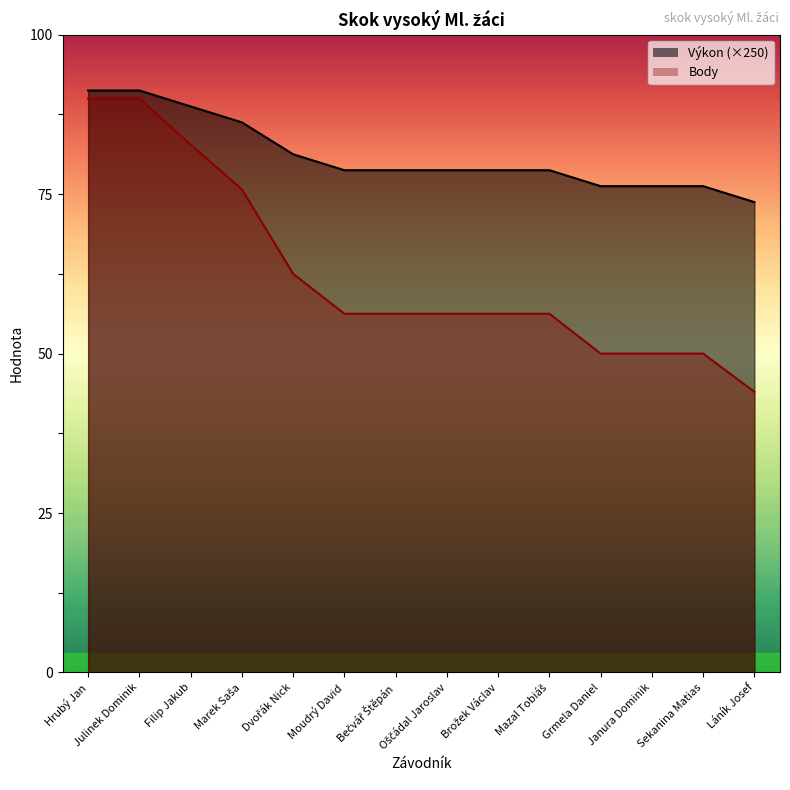

Is the value of Výkon at Moudrý David greater than the value of Body at Oščádal Jaroslav?

Yes